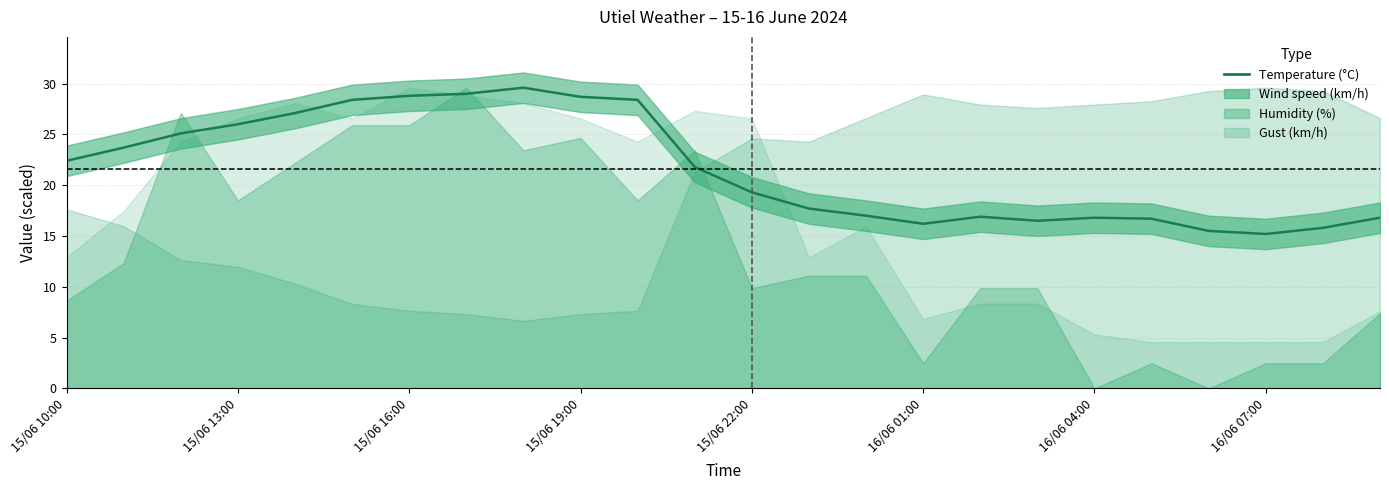

What is the sum of all values?

519.4